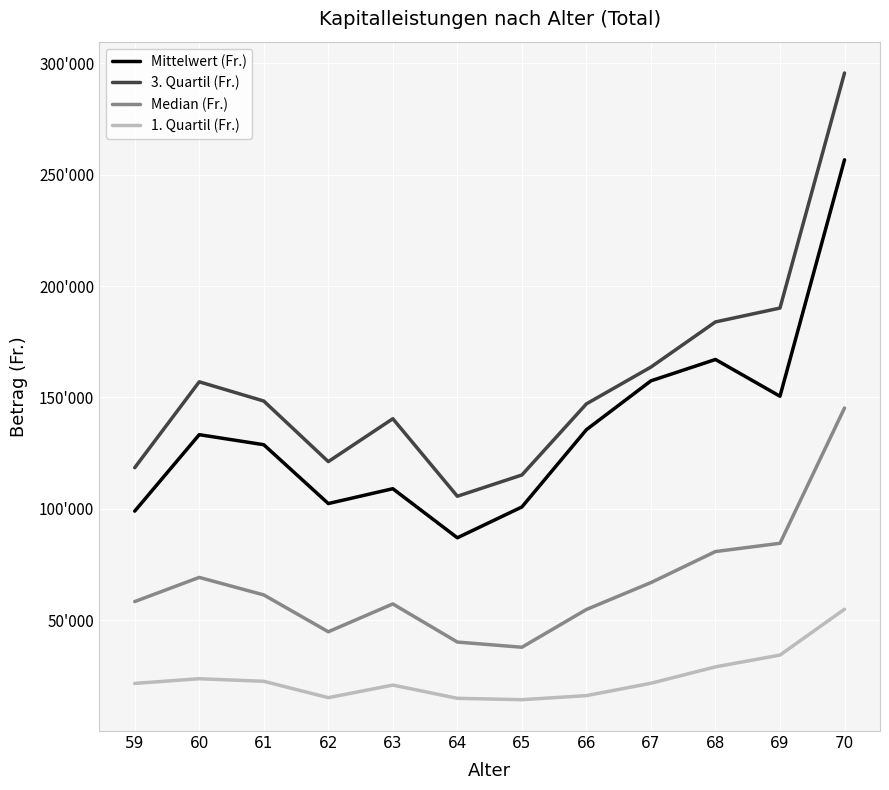

How many interior local valleys does the Mittelwert (Fr.) series have?

3